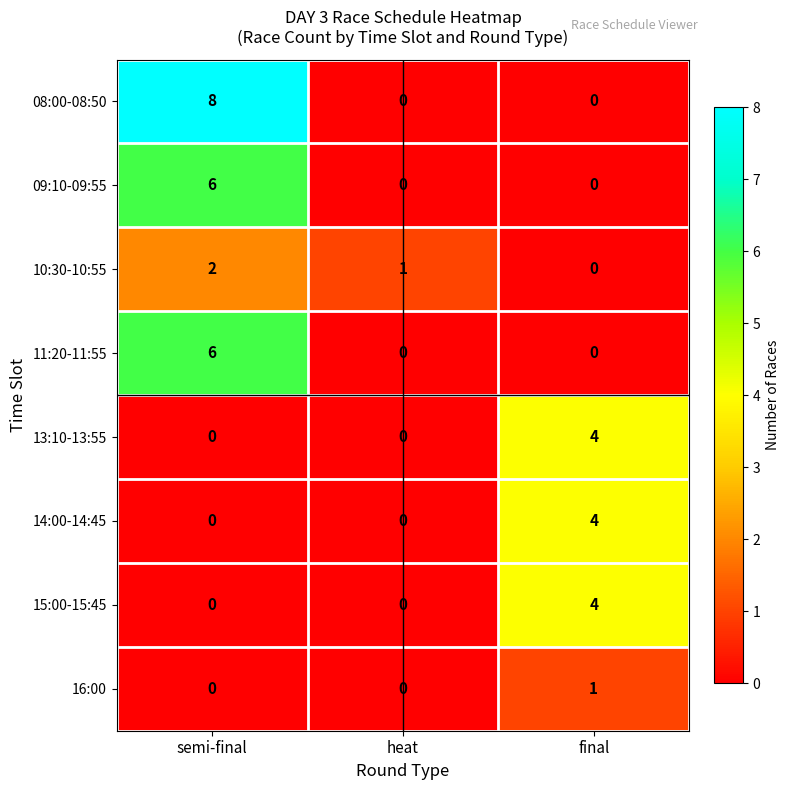

What is the total value across all series at semi-final?

22